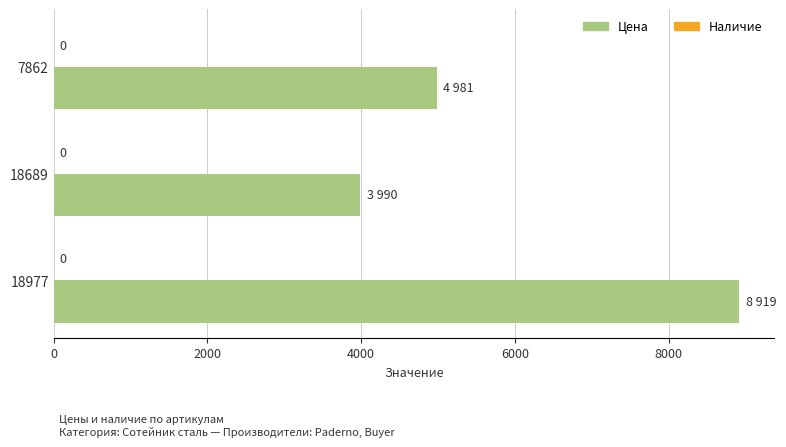

How many bars are there in total?

3